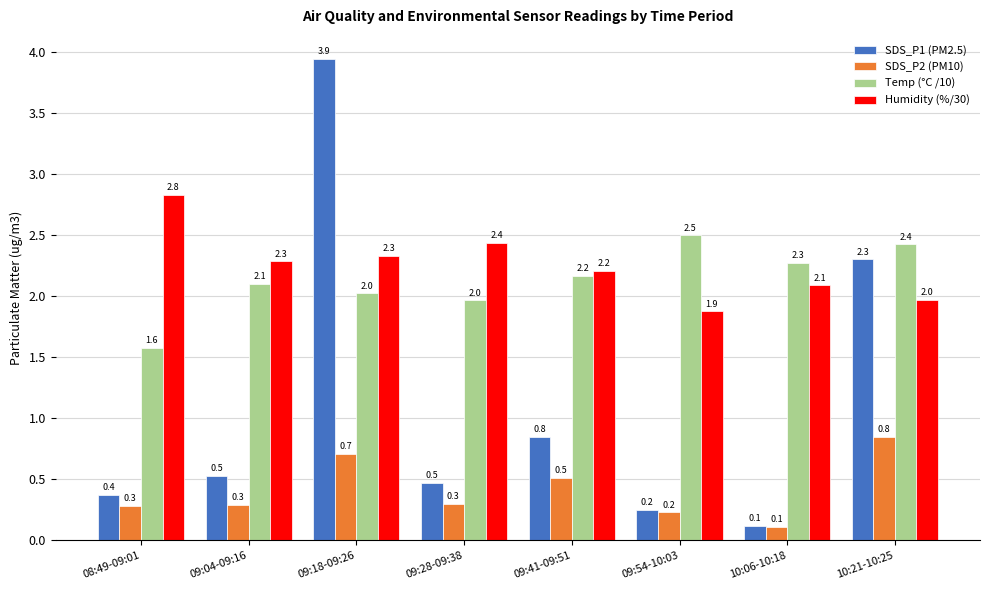

What is the label of the 3rd bar from the left?

09:18-09:26